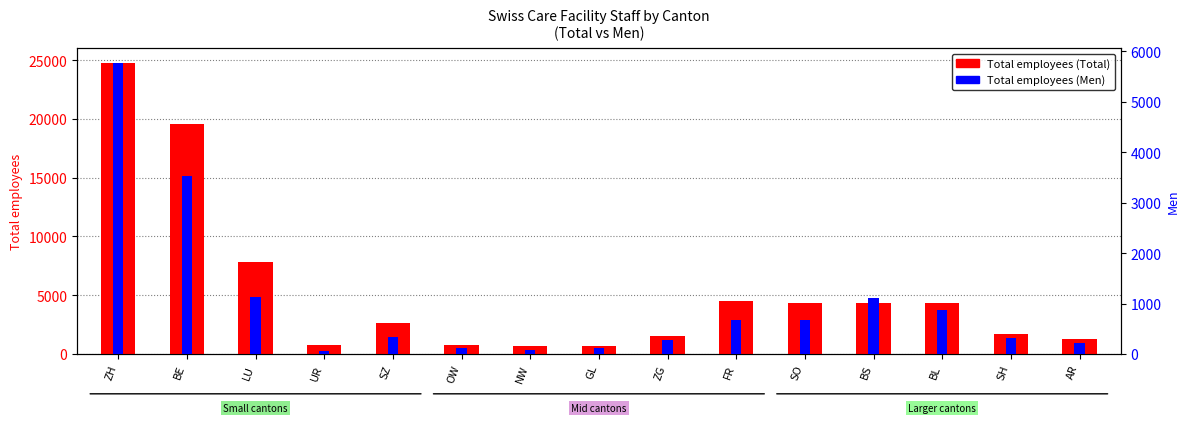

What position from the left is SZ?

5